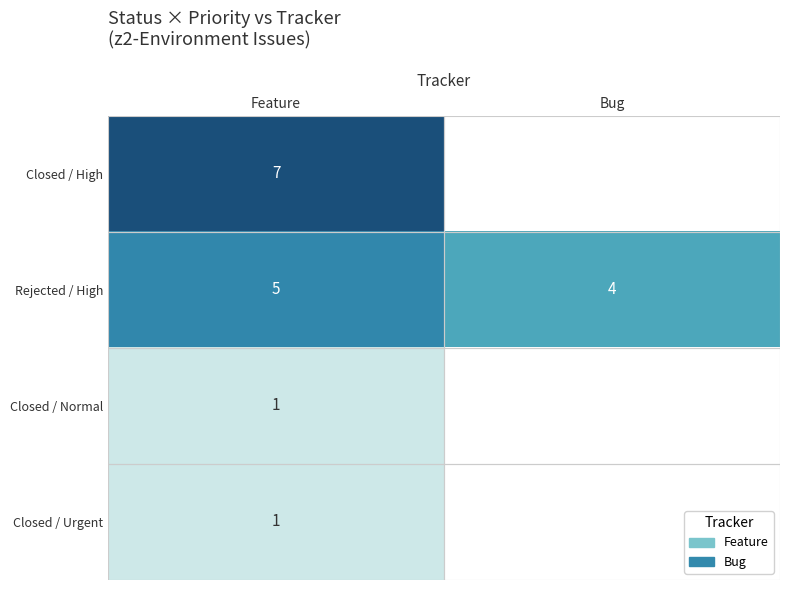

What is the sum of the Rejected / High values at Bug and Feature?

9